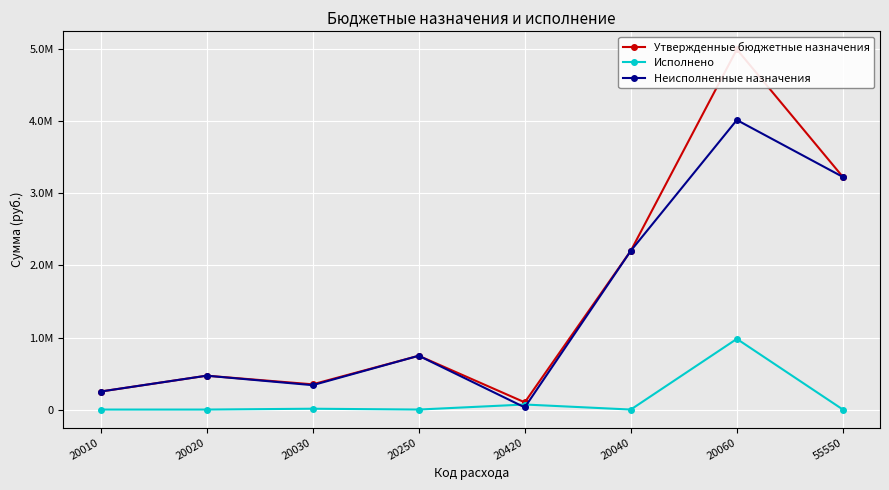

How many distinct data groups are displayed?

3